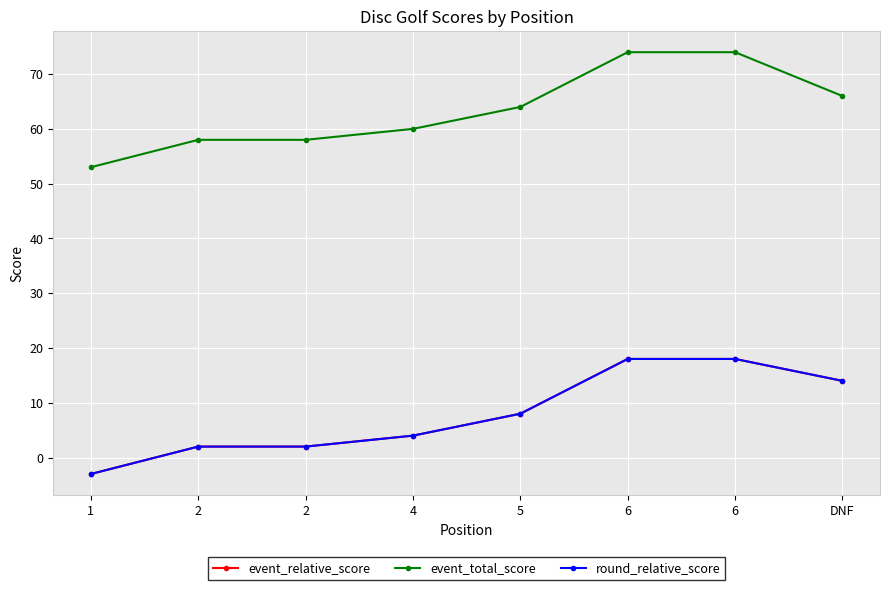

Is this an area chart (filled region under the line)?

No